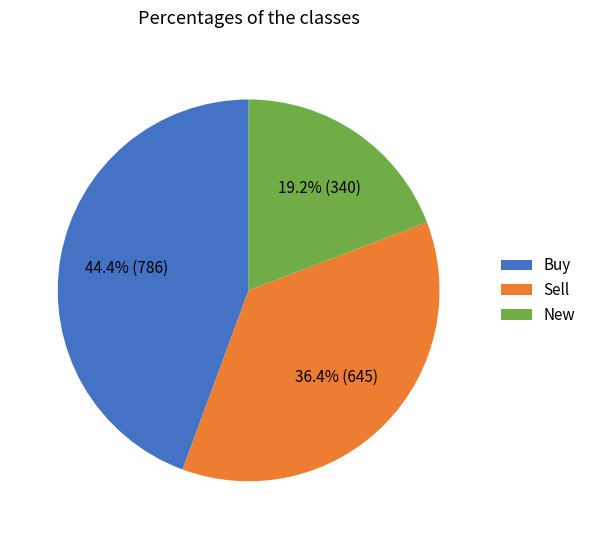

What is the largest slice in the pie chart?

Buy